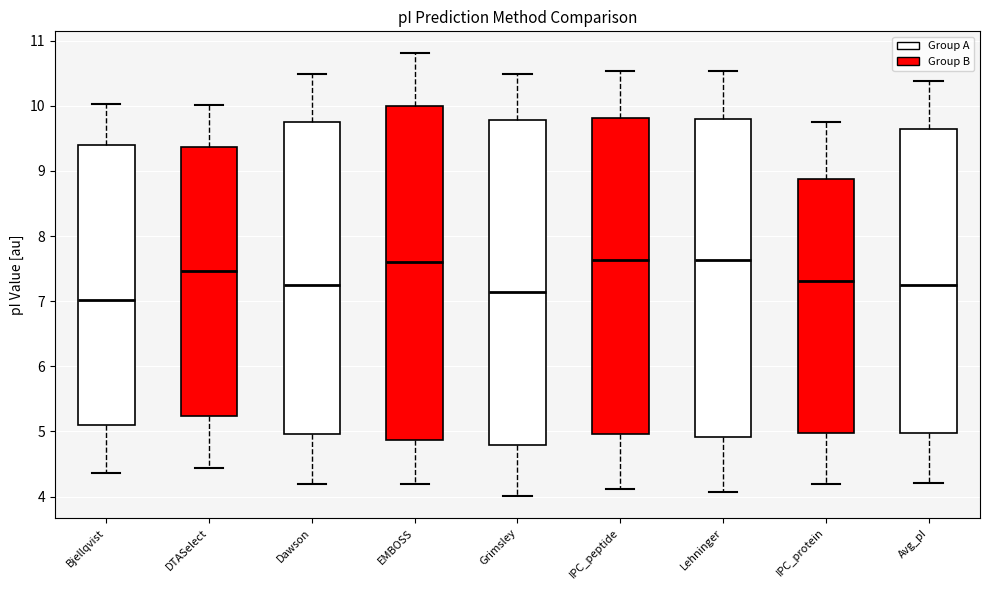

Where does the lower whisker of the box for Dawson end on the y-axis? The values are not printed on the chart, so give them approximately, as read against the axis.

4.2